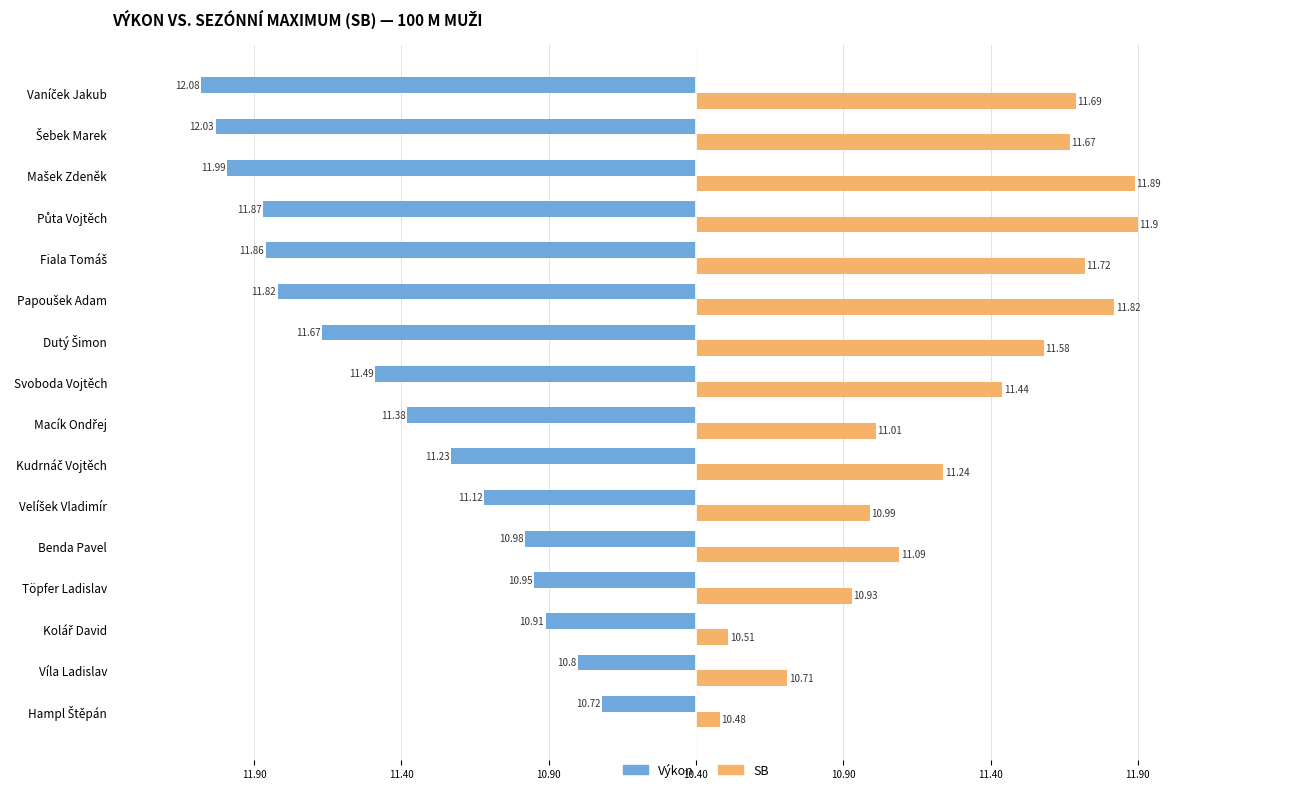

What are all the series names shown in the legend?

Výkon, SB